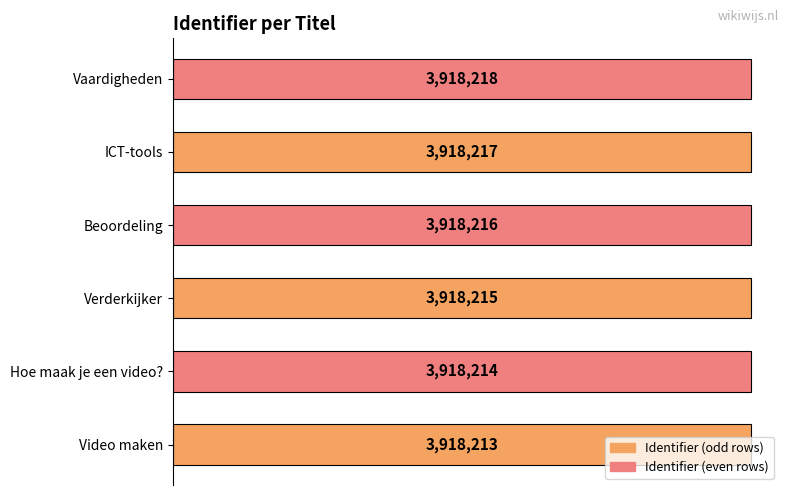

List the labels in order of value, largest first.

Vaardigheden, ICT-tools, Beoordeling, Verderkijker, Hoe maak je een video?, Video maken